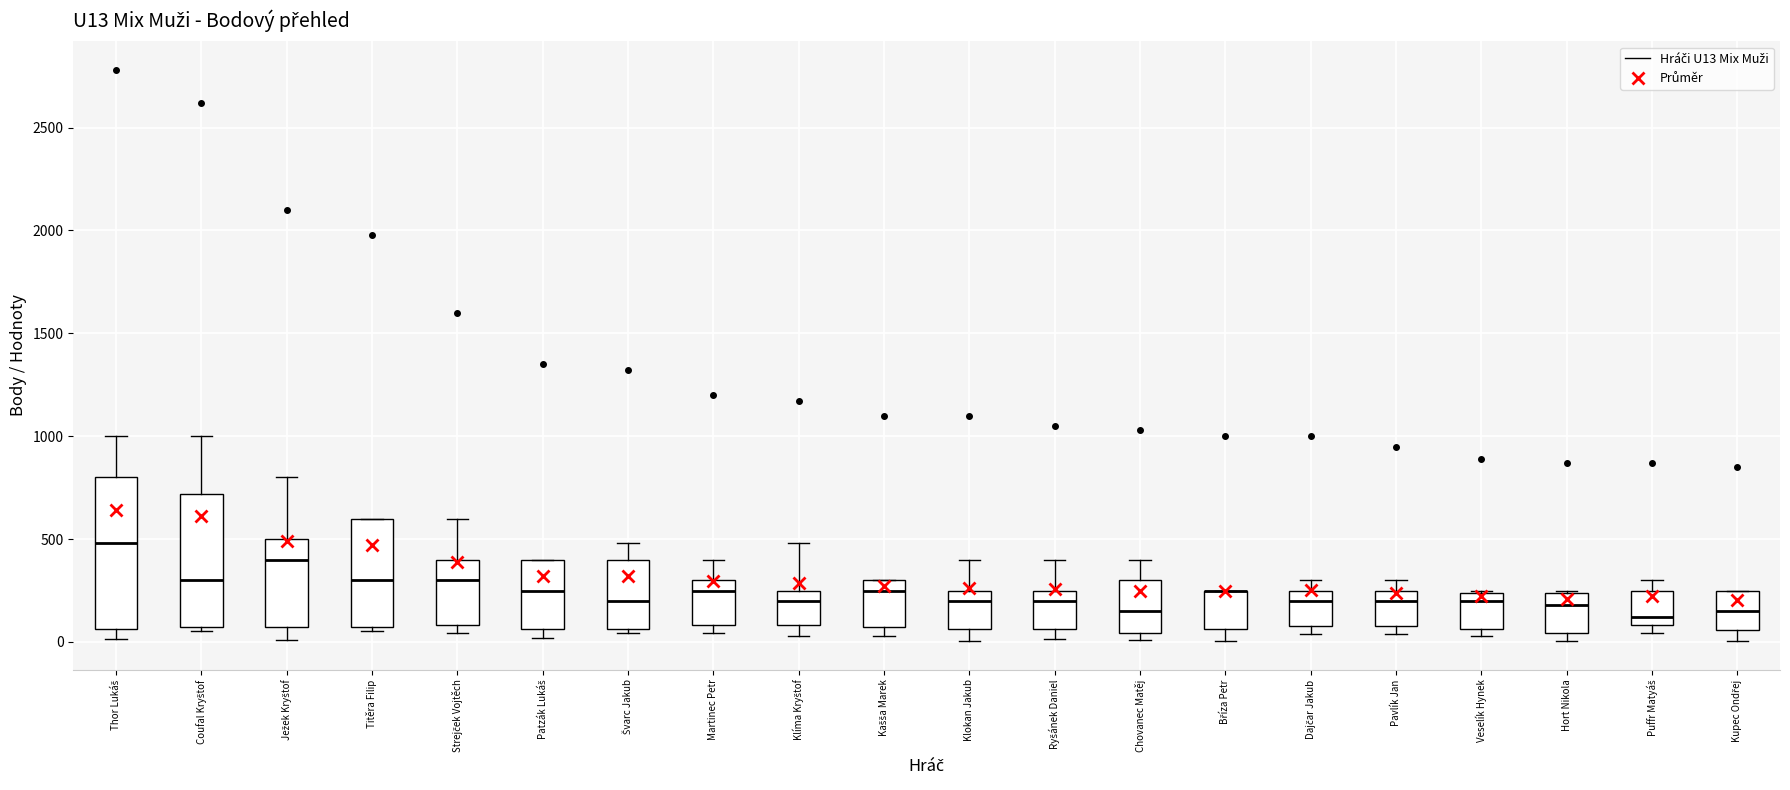

Reading left to right, read every box against the y-axis: the position of its median line, the range the box covers, and the ends of its whiskers. The values are not printed on the chart, so give them approximately, as read against the axis.

Thor Lukáš: median 500, box 50 to 800, whiskers 0 to 1000
Coufal Kryštof: median 300, box 50 to 700, whiskers 50 (just below the box's lower edge) to 1000
Ježek Kryštof: median 400, box 50 to 500, whiskers 0 to 800
Titěra Filip: median 300, box 50 to 600, whiskers 50 (just below the box's lower edge) to 600
Strejček Vojtěch: median 300, box 100 to 400, whiskers 50 to 600
Patzák Lukáš: median 250, box 50 to 400, whiskers 0 to 400
Švarc Jakub: median 200, box 50 to 400, whiskers 50 (just below the box's lower edge) to 500
Martinec Petr: median 250, box 100 to 300, whiskers 50 to 400
Klíma Kryštof: median 200, box 100 to 250, whiskers 50 to 500
Kašša Marek: median 250, box 100 to 300, whiskers 50 to 300
Klokan Jakub: median 200, box 50 to 250, whiskers 0 to 400
Ryšánek Daniel: median 200, box 50 to 250, whiskers 0 to 400
Chovanec Matěj: median 150, box 50 to 300, whiskers 0 to 400
Bříza Petr: median 250 (drawn on the box's upper edge), box 50 to 250, whiskers 0 to 250
Dajčar Jakub: median 200, box 100 to 250, whiskers 50 to 300
Pavlík Jan: median 200, box 100 to 250, whiskers 50 to 300
Veselík Hynek: median 200, box 50 to 250, whiskers 50 (just below the box's lower edge) to 250
Hort Nikola: median 200, box 50 to 250, whiskers 0 to 250
Puffr Matyáš: median 100 (just above the box's lower edge), box 100 to 250, whiskers 50 to 300
Kupec Ondřej: median 150, box 50 to 250, whiskers 0 to 250